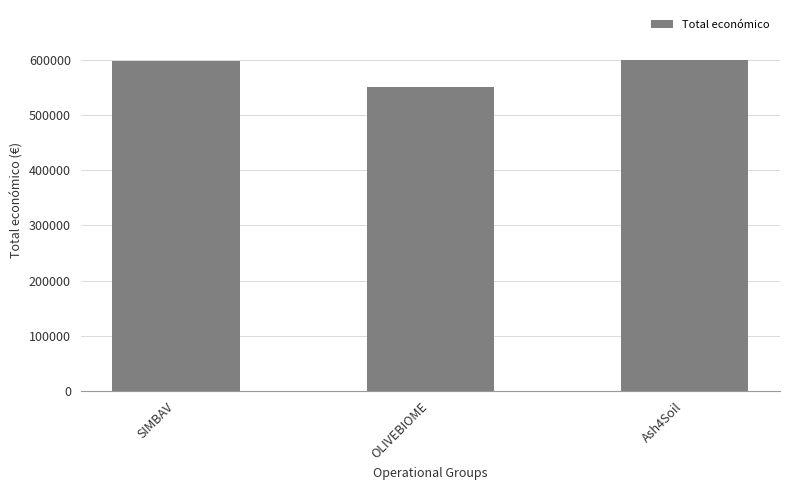

What position from the right is SIMBAV?

3